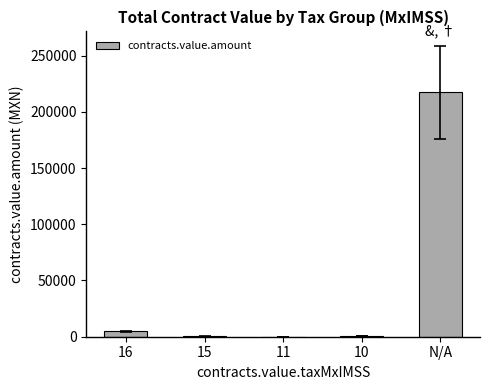

Where does the data first go above 549?

16